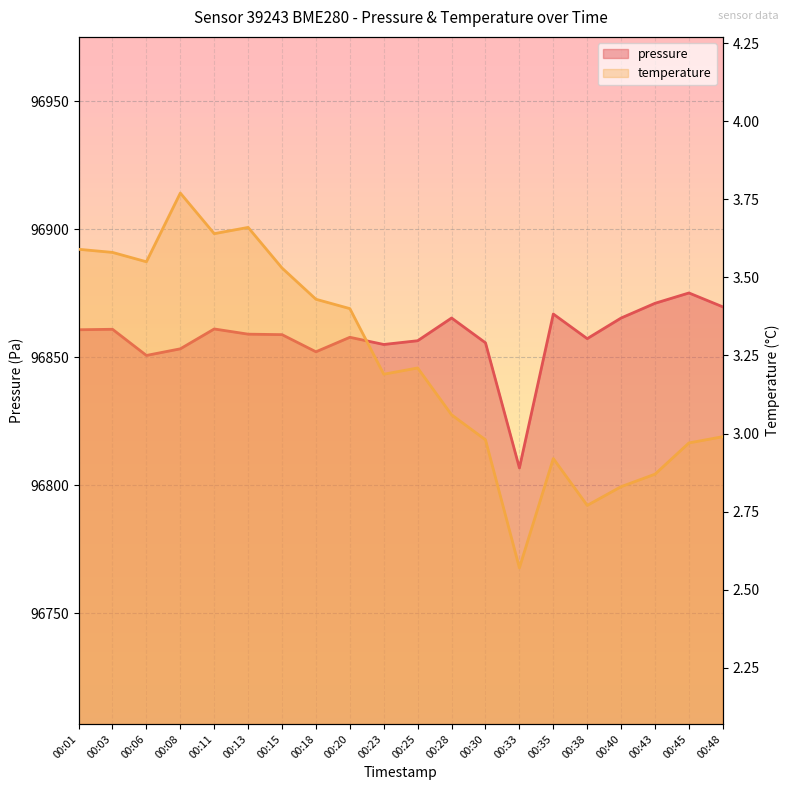

What is the difference between the maximum and minimum values in the temperature series?

1.2